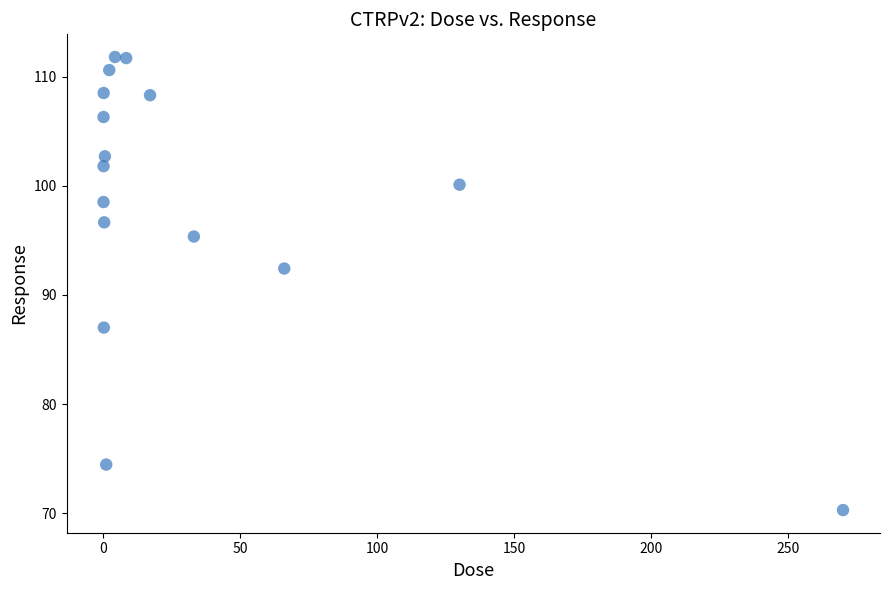

What Y value in the scatter plot is closest to 91?

92.4